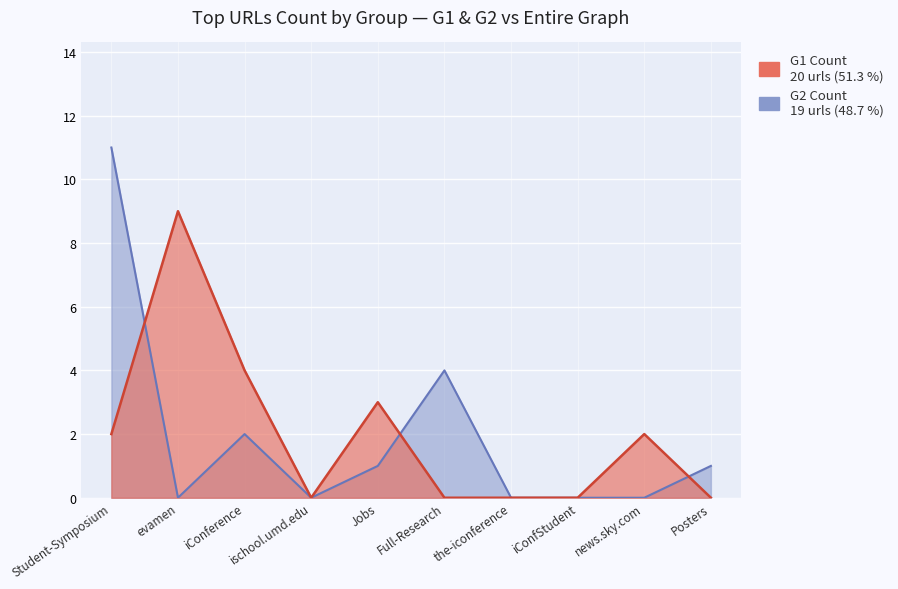

Rank the categories by G1 Count value from lowest to highest.

ischool.umd.edu, Full-Research, the-iconference, iConfStudent, Posters, Student-Symposium, news.sky.com, Jobs, iConference, evamen